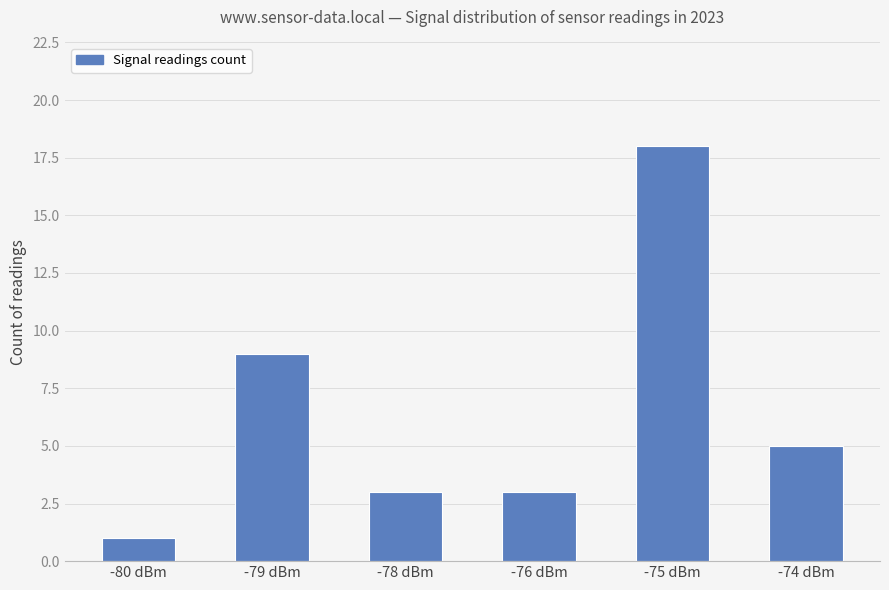

What is the maximum value shown in the chart?

18